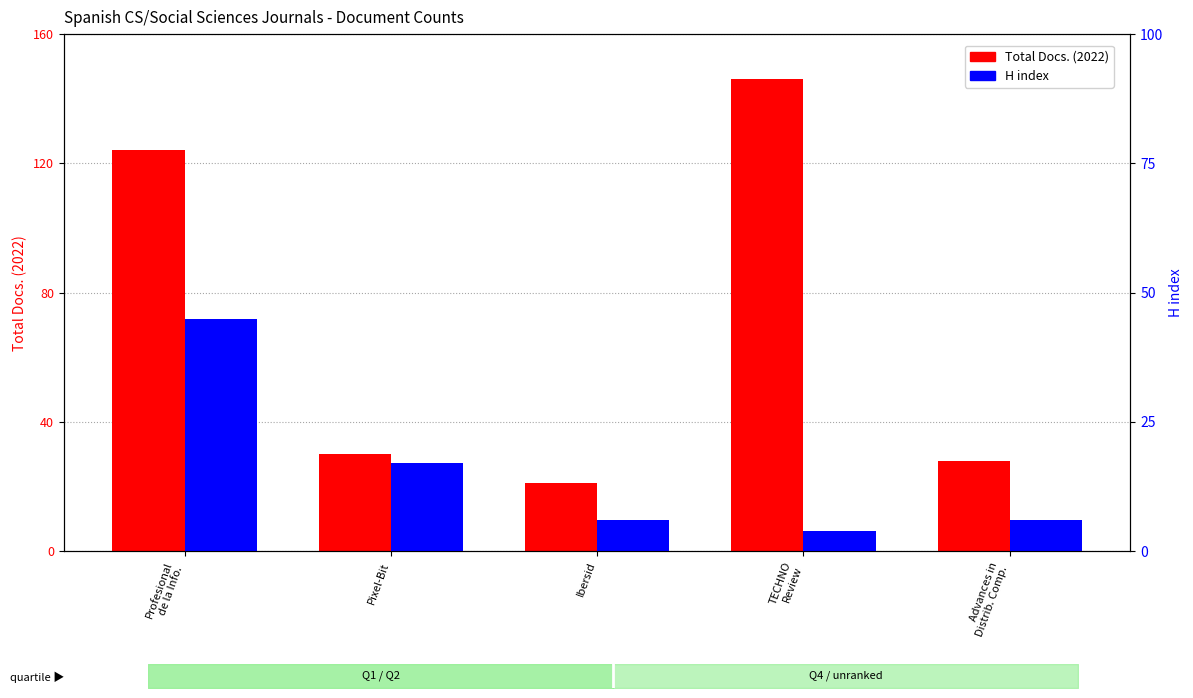

Reading right to left, transcribe all the data shown in this chart.

Total Docs. (2022): Advances in
Distrib. Comp.=28	TECHNO
Review=146	Ibersid=21	Pixel-Bit=30	Profesional
de la Info.=124
H index: Advances in
Distrib. Comp.=6	TECHNO
Review=4	Ibersid=6	Pixel-Bit=17	Profesional
de la Info.=45